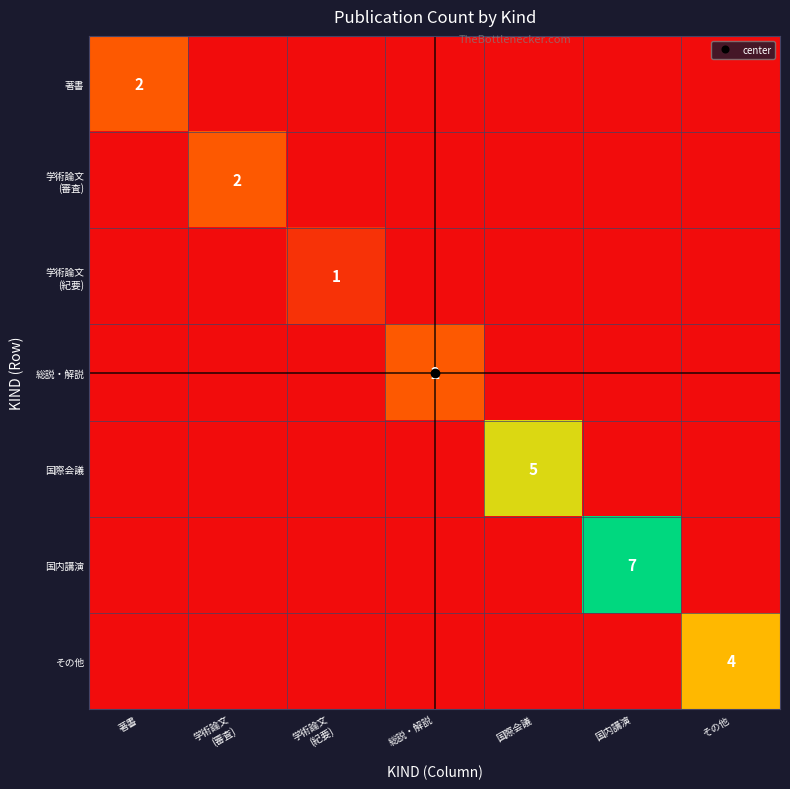

Which category has the highest value in the 著書 series?

著書